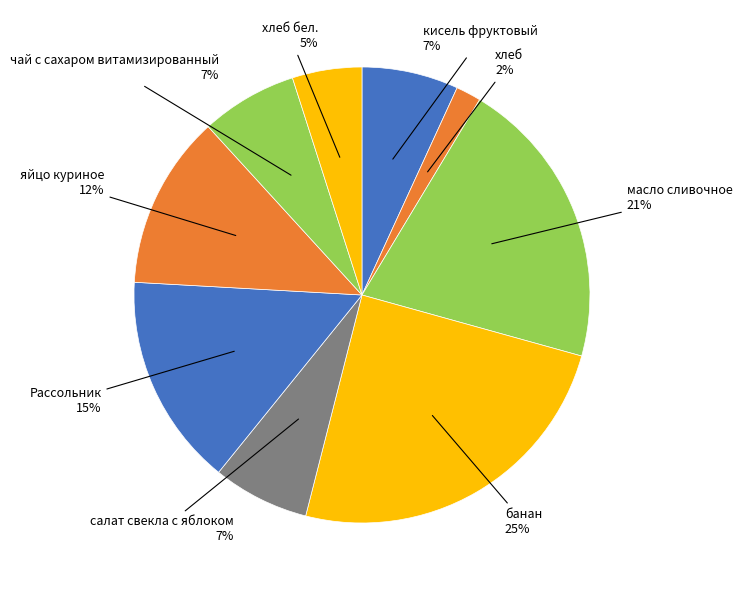

How many segments does this pie chart have?

9